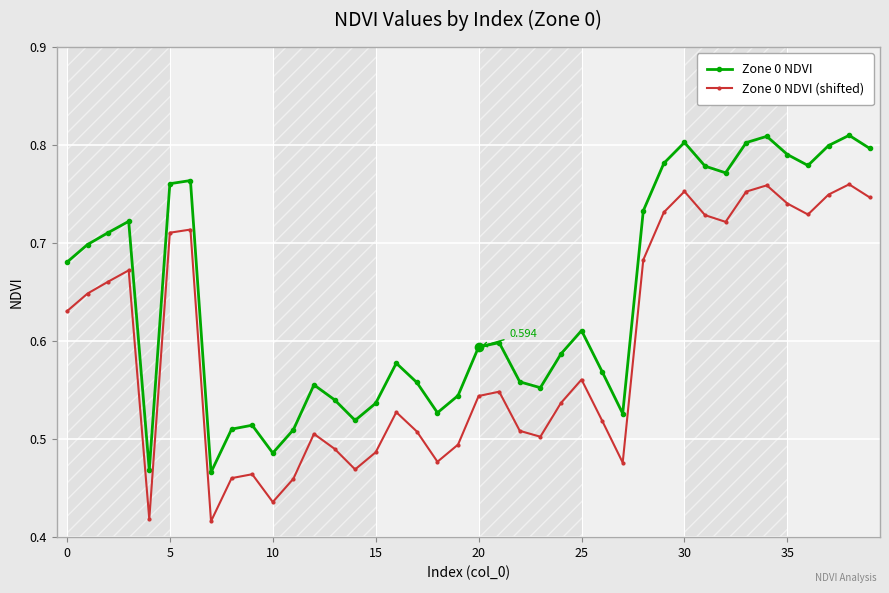

List the series in order of their peak value, lowest first.

Zone 0 NDVI (shifted), Zone 0 NDVI